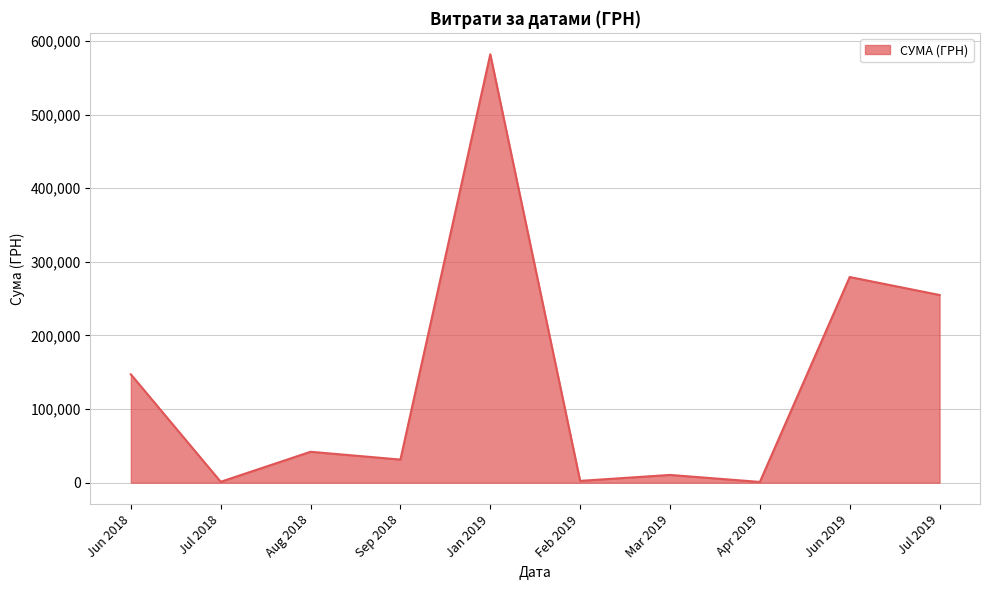

What is the difference between the maximum and minimum values?

580921.2